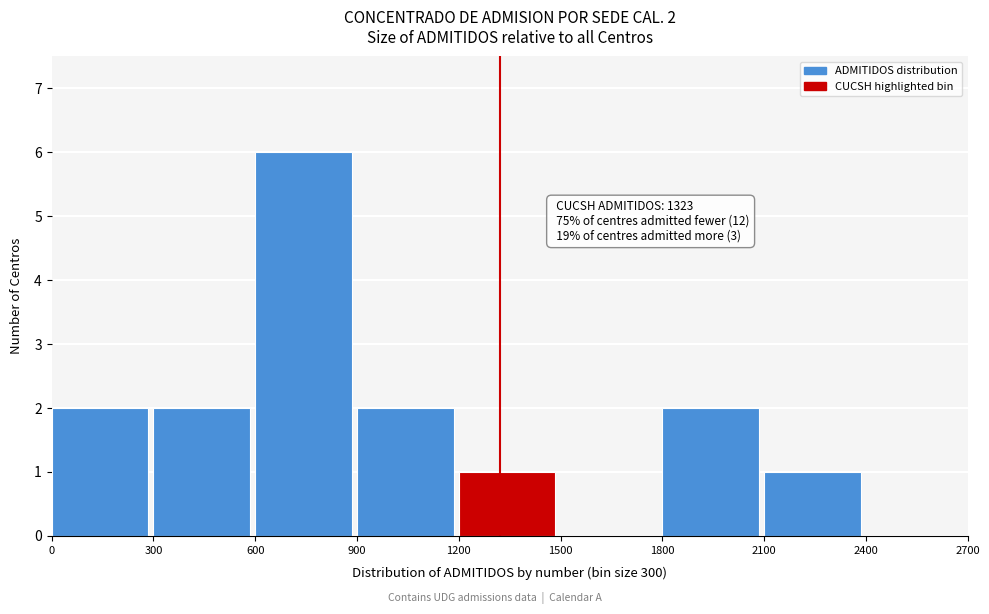

Reading right to left, extract all data points from this chart.

2400=0	2100=1	1800=2	1500=0	1200=1	900=2	600=6	300=2	0=2